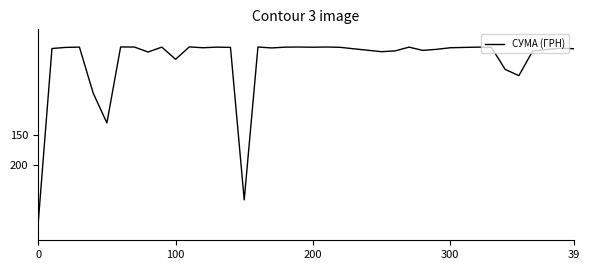

Does the chart display data point markers on the line(s)?

No